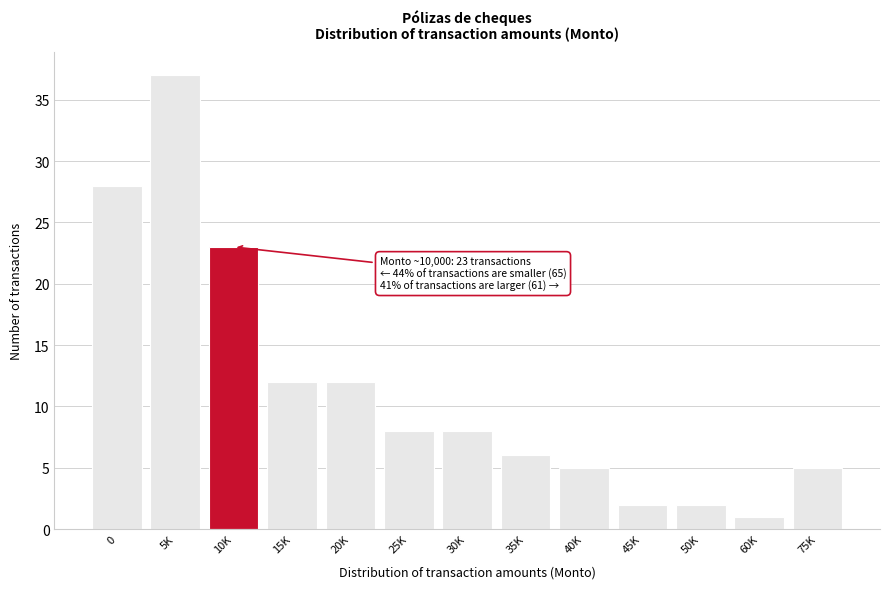

Reading right to left, what are all the values shown in this chart?

5	1	2	2	5	6	8	8	12	12	23	37	28